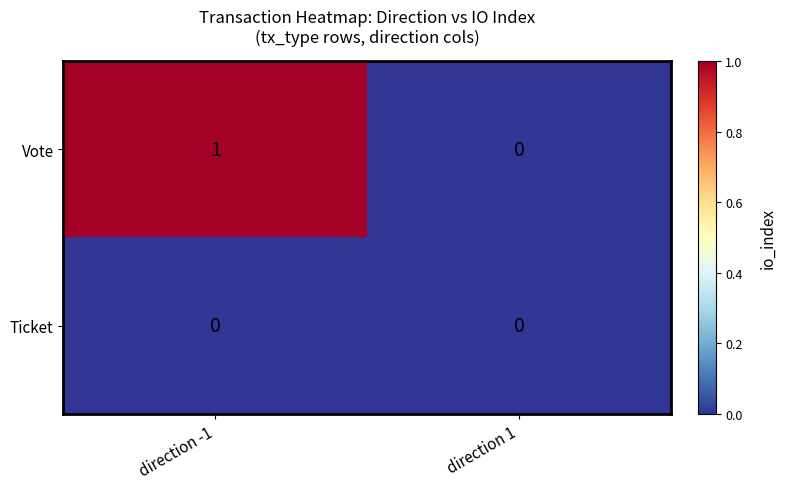

The Vote series shows -1 at direction 1. True or false?

False